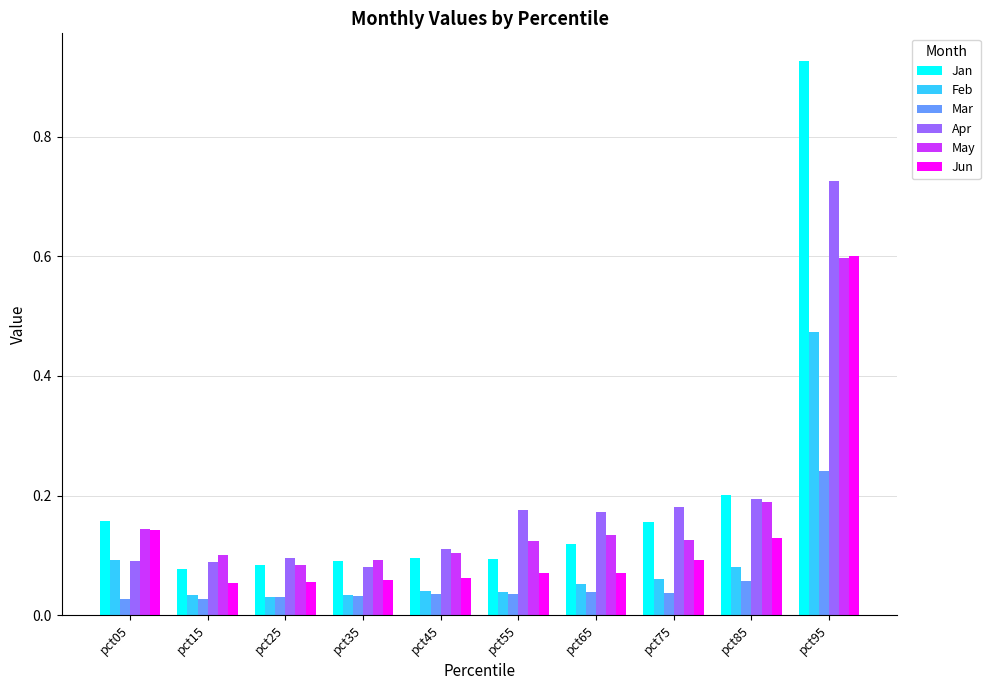

Is it true that Jun equals 1.0 at pct95?

False